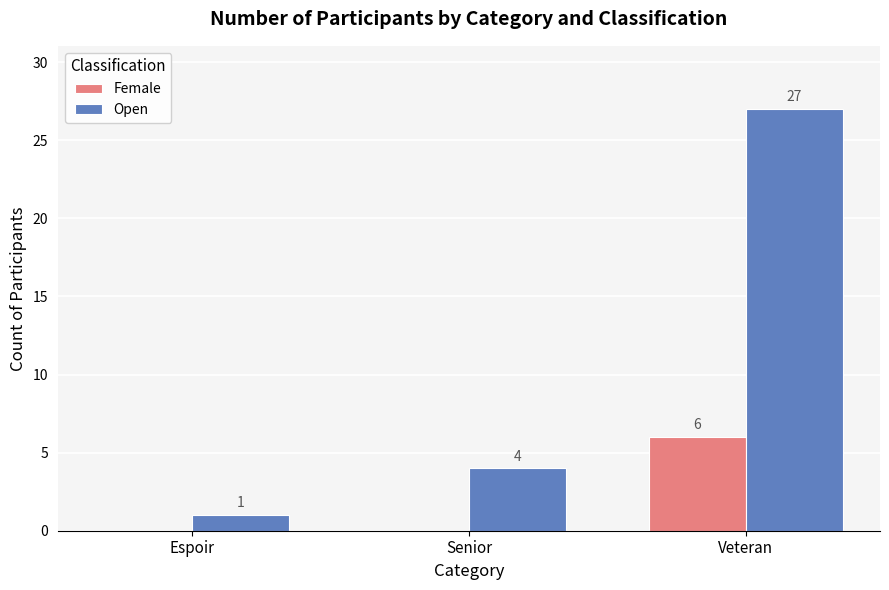

Which category has the highest value in the Open series?

Veteran